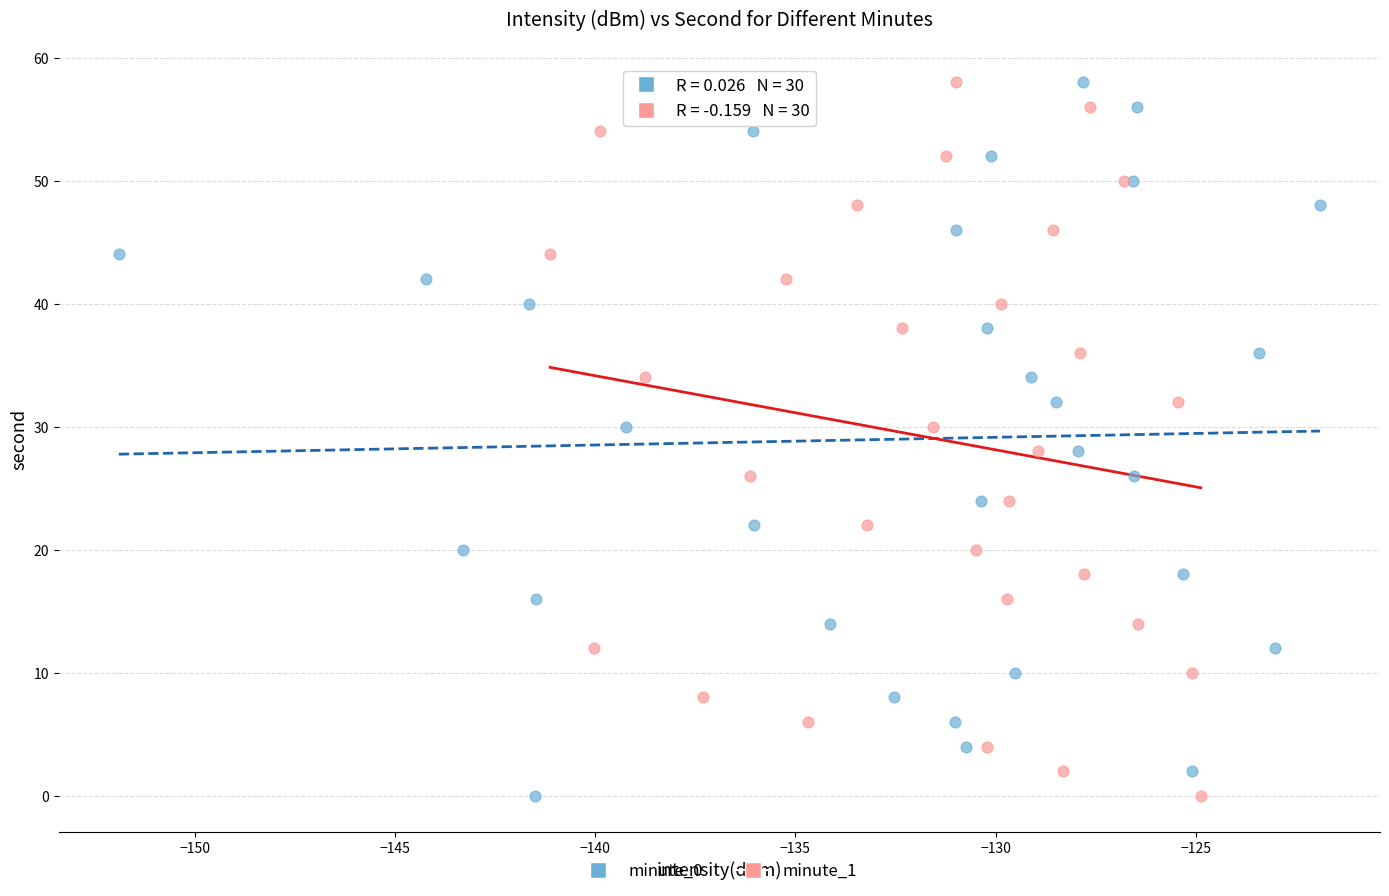

What are all the series names shown in the legend?

minute_0, minute_1